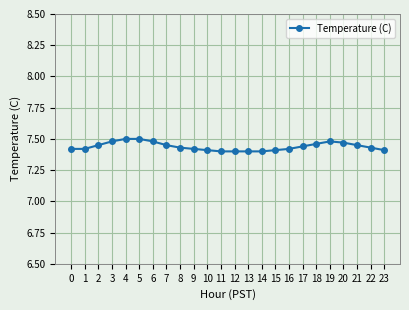

What is the ratio of the value at 21 to the value at 4?

1.0